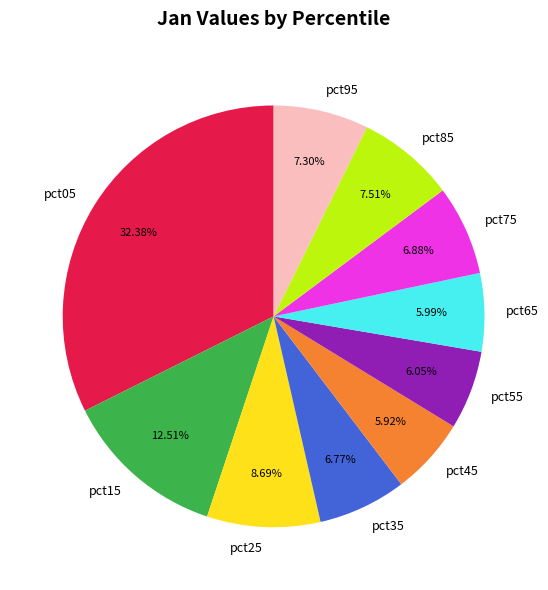

What percentage is the pct95 slice, to the nearest percent?

7%